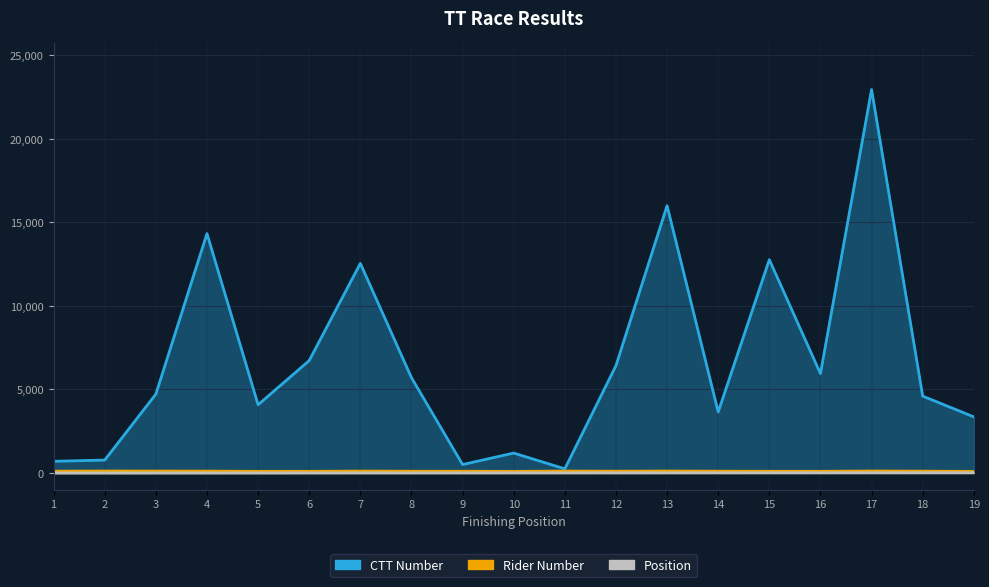

True or false: CTT Number and Rider Number cross at least once.

False